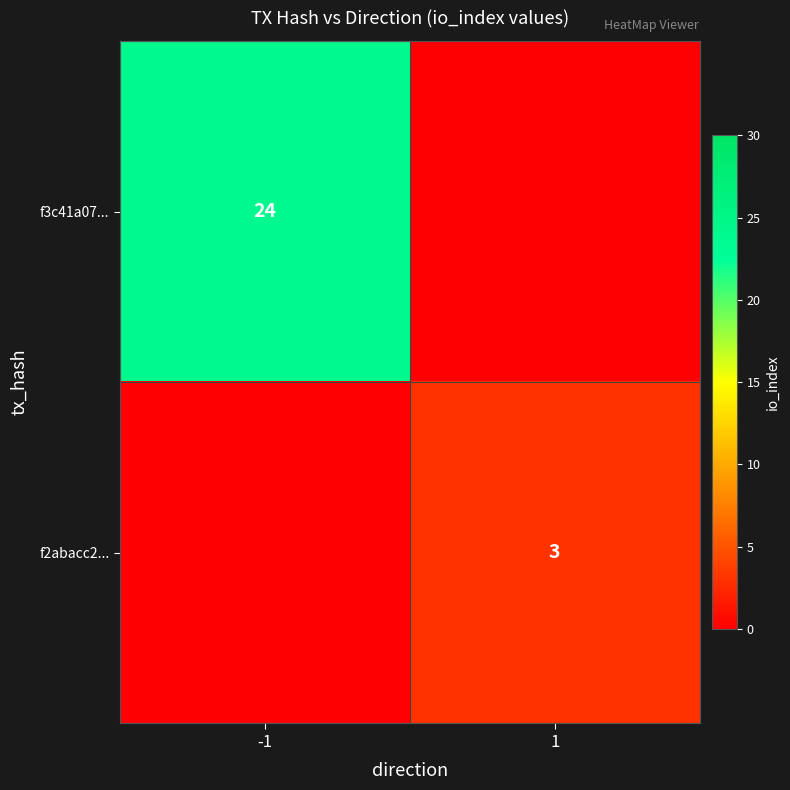

The value of f3c41a07... at -1 is 13. True or false?

False